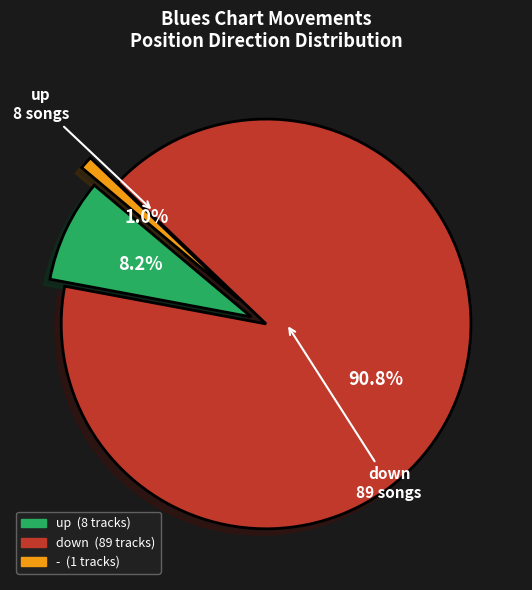

Count the number of slices in the pie.

3